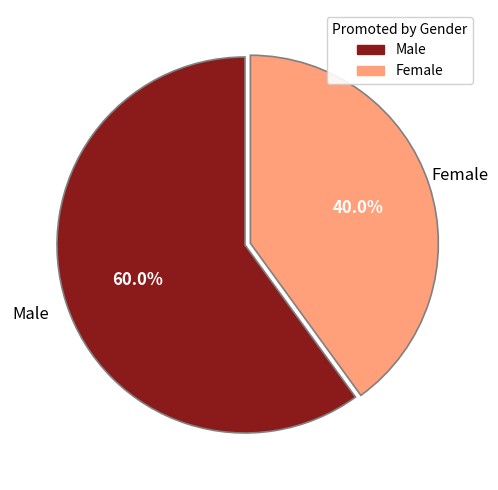

Which category has the biggest portion of the pie?

Male